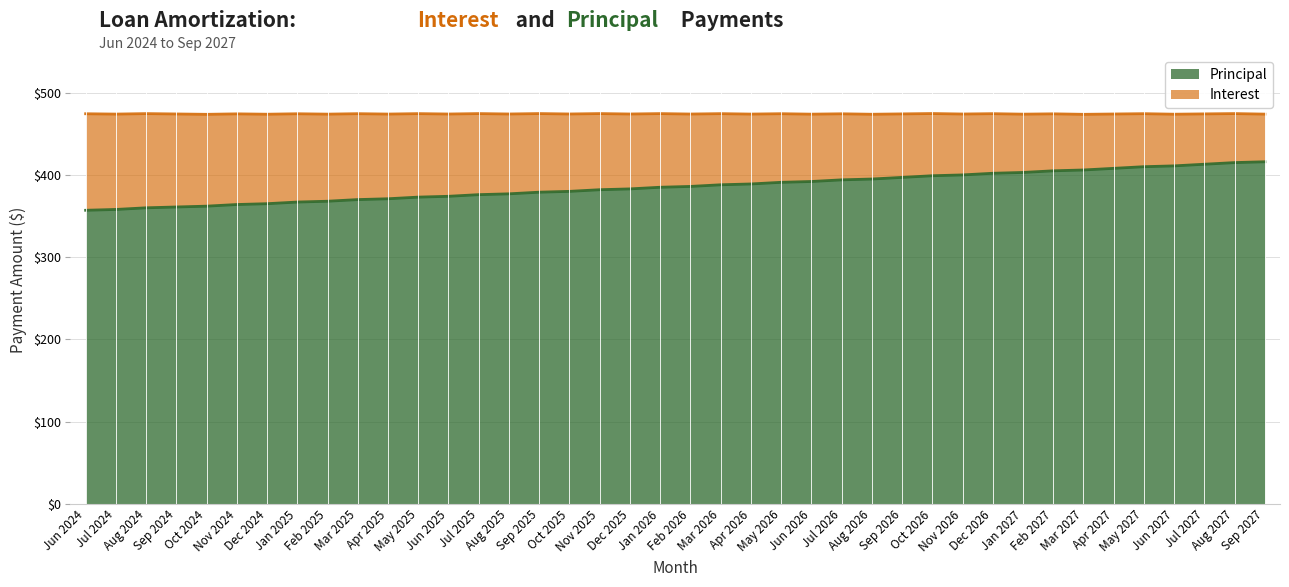

What is the label of the 33rd point from the right?

Jan 2025